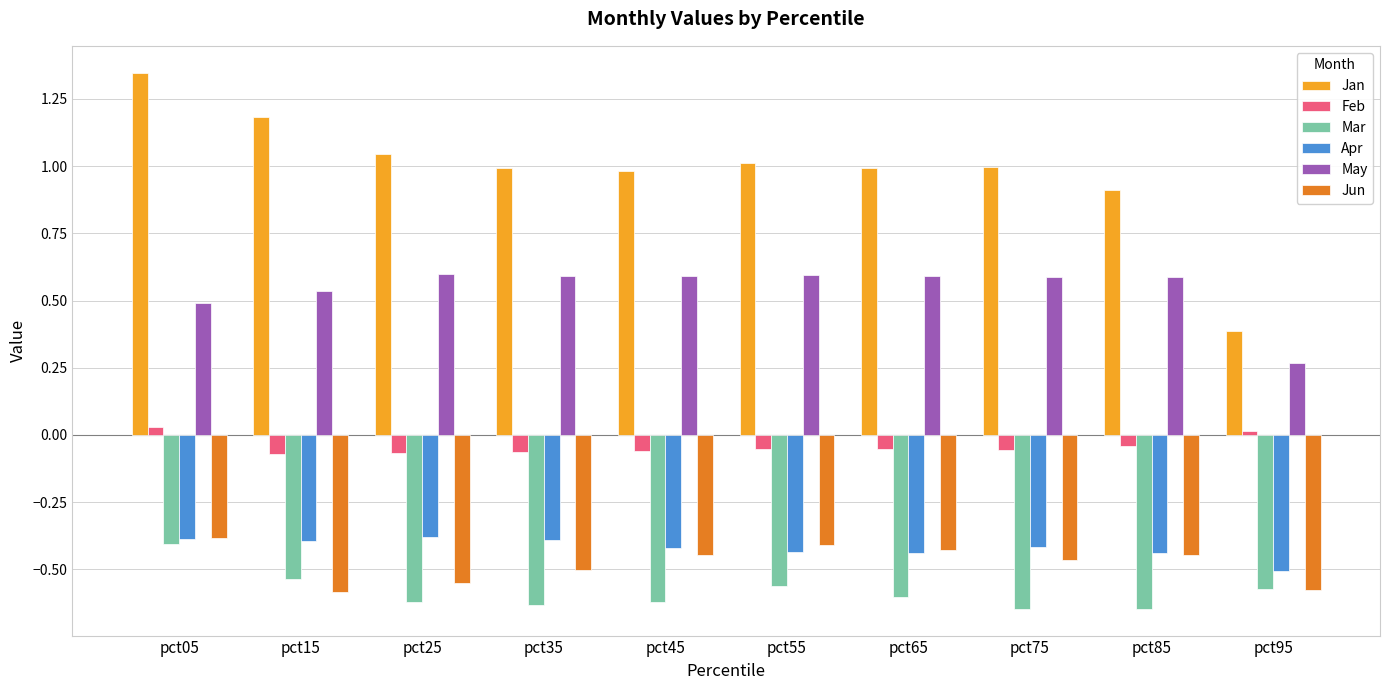

What is the difference between the highest and lowest values at pct45?

1.6